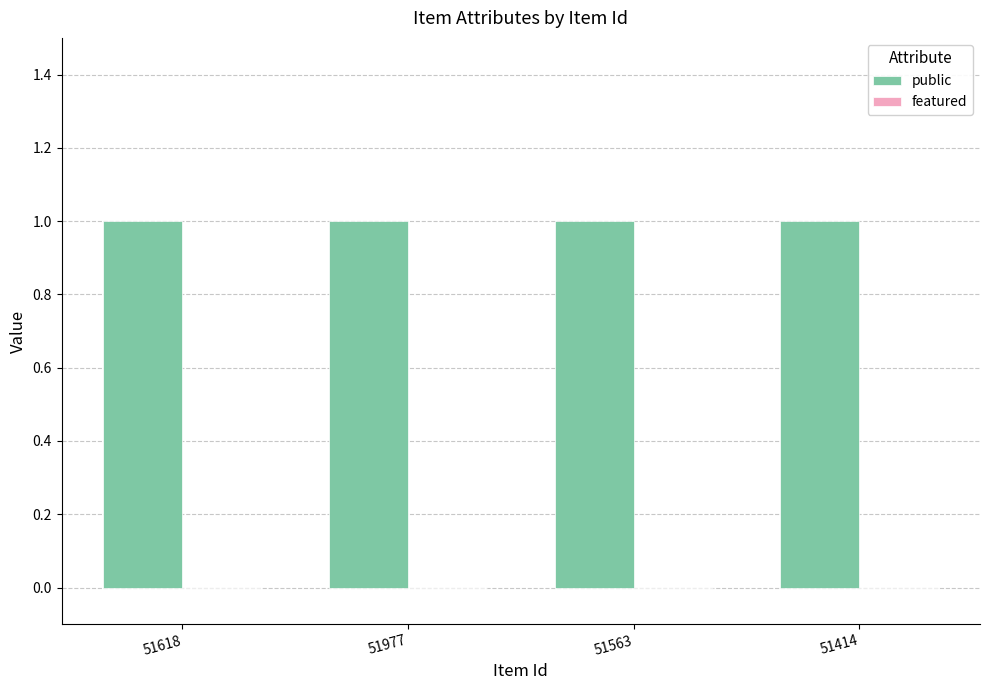

What is the sum of all public values?

4